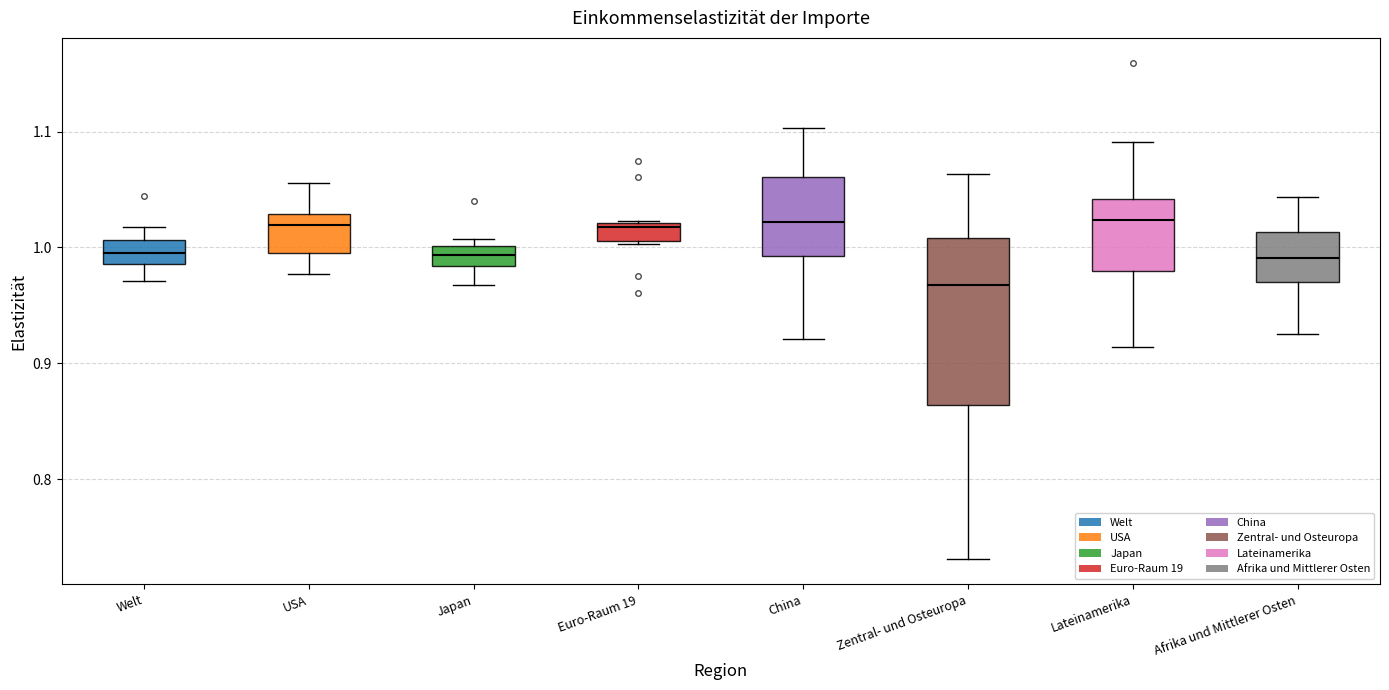

Which box is the tallest, from its lower edge to its upper edge?

Zentral- und Osteuropa